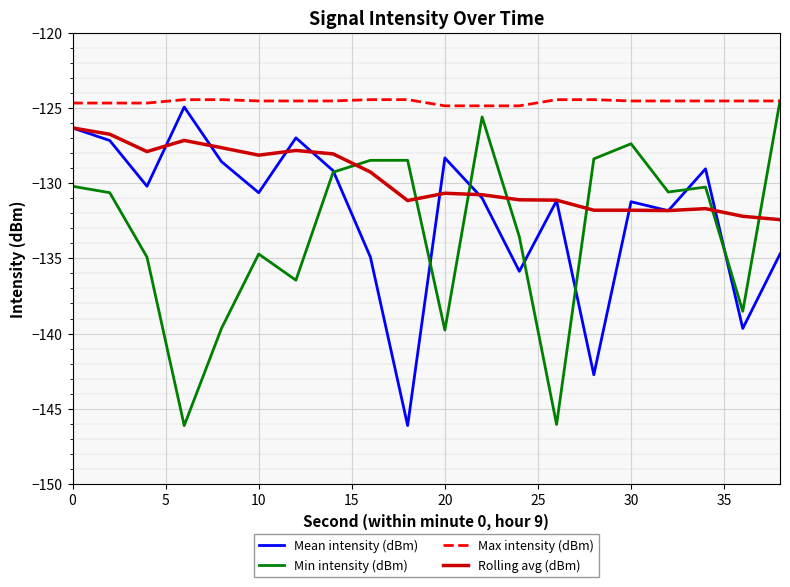

What is the highest value of the Min intensity (dBm) series?

-124.5